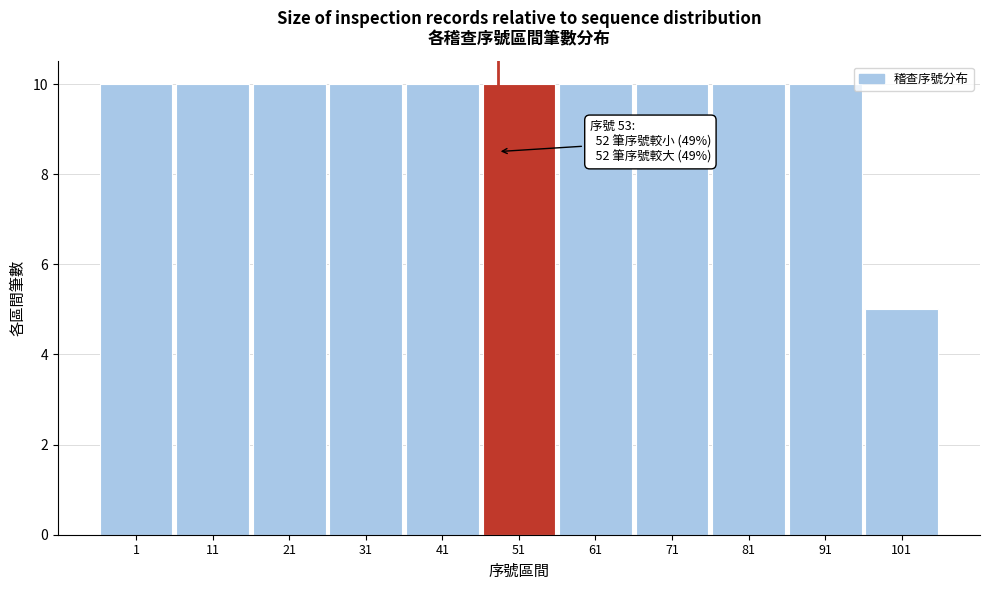

Reading left to right, what are all the values shown in this chart?

1=10	11=10	21=10	31=10	41=10	51=10	61=10	71=10	81=10	91=10	101=5